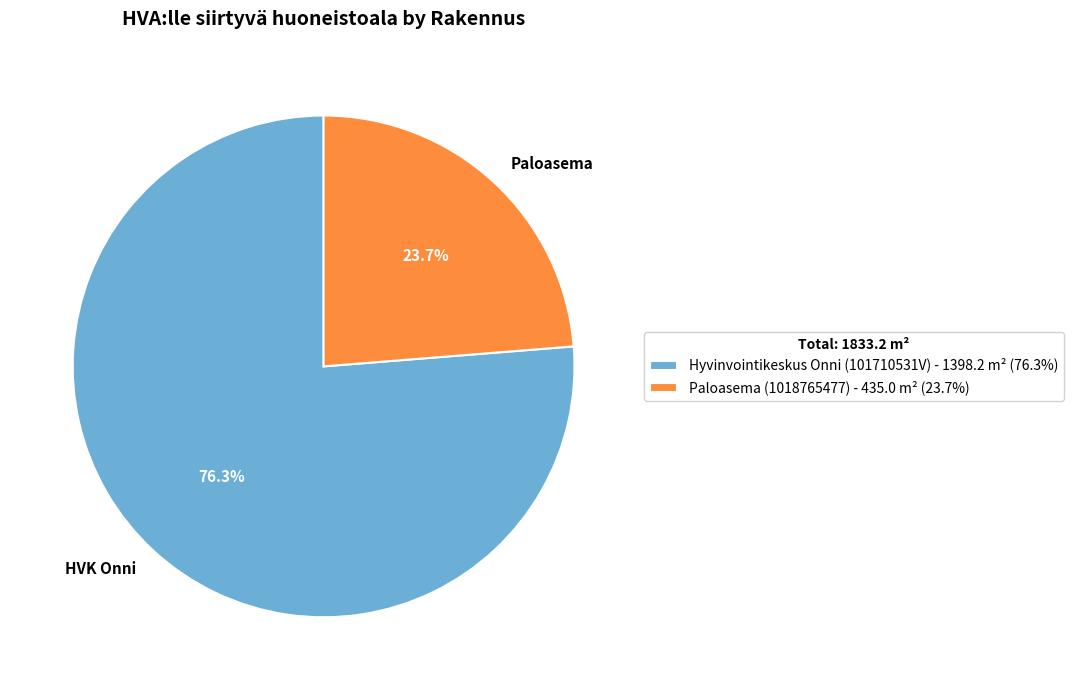

Rank the categories by value from highest to lowest.

Hyvinvointikeskus Onni (101710531V), Paloasema (1018765477)